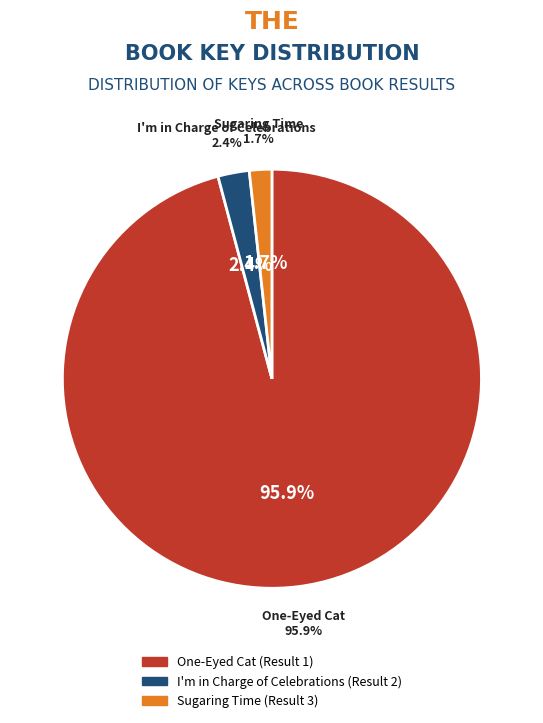

Which category has the biggest portion of the pie?

One-Eyed Cat (Result 1)